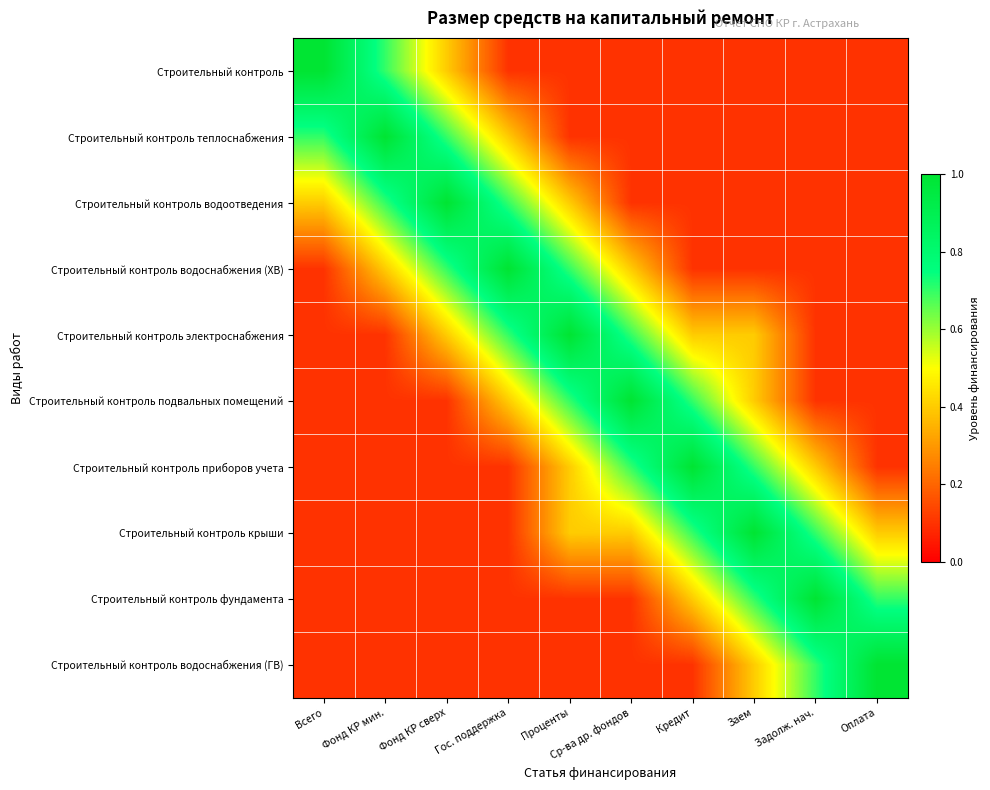

Reading left to right, list all the values displayed in this chart.

Строительный контроль: Всего=1.0	Фонд КР мин.=0.7	Фонд КР сверх=0.4	Гос. поддержка=0.1	Проценты=0.1	Ср-ва др. фондов=0.1	Кредит=0.1	Заем=0.1	Задолж. нач.=0.1	Оплата=0.1
Строительный контроль теплоснабжения: Всего=0.7	Фонд КР мин.=1.0	Фонд КР сверх=0.7	Гос. поддержка=0.4	Проценты=0.1	Ср-ва др. фондов=0.1	Кредит=0.1	Заем=0.1	Задолж. нач.=0.1	Оплата=0.1
Строительный контроль водоотведения: Всего=0.4	Фонд КР мин.=0.7	Фонд КР сверх=1.0	Гос. поддержка=0.7	Проценты=0.4	Ср-ва др. фондов=0.1	Кредит=0.1	Заем=0.1	Задолж. нач.=0.1	Оплата=0.1
Строительный контроль водоснабжения (ХВ): Всего=0.1	Фонд КР мин.=0.4	Фонд КР сверх=0.7	Гос. поддержка=1.0	Проценты=0.7	Ср-ва др. фондов=0.4	Кредит=0.1	Заем=0.1	Задолж. нач.=0.1	Оплата=0.1
Строительный контроль электроснабжения: Всего=0.1	Фонд КР мин.=0.1	Фонд КР сверх=0.4	Гос. поддержка=0.7	Проценты=1.0	Ср-ва др. фондов=0.7	Кредит=0.4	Заем=0.4	Задолж. нач.=0.1	Оплата=0.1
Строительный контроль подвальных помещений: Всего=0.1	Фонд КР мин.=0.1	Фонд КР сверх=0.1	Гос. поддержка=0.4	Проценты=0.7	Ср-ва др. фондов=1.0	Кредит=0.7	Заем=0.4	Задолж. нач.=0.1	Оплата=0.1
Строительный контроль приборов учета: Всего=0.1	Фонд КР мин.=0.1	Фонд КР сверх=0.1	Гос. поддержка=0.1	Проценты=0.4	Ср-ва др. фондов=0.7	Кредит=1.0	Заем=0.7	Задолж. нач.=0.4	Оплата=0.1
Строительный контроль крыши: Всего=0.1	Фонд КР мин.=0.1	Фонд КР сверх=0.1	Гос. поддержка=0.1	Проценты=0.4	Ср-ва др. фондов=0.4	Кредит=0.7	Заем=1.0	Задолж. нач.=0.7	Оплата=0.4
Строительный контроль фундамента: Всего=0.1	Фонд КР мин.=0.1	Фонд КР сверх=0.1	Гос. поддержка=0.1	Проценты=0.1	Ср-ва др. фондов=0.1	Кредит=0.4	Заем=0.7	Задолж. нач.=1.0	Оплата=0.7
Строительный контроль водоснабжения (ГВ): Всего=0.1	Фонд КР мин.=0.1	Фонд КР сверх=0.1	Гос. поддержка=0.1	Проценты=0.1	Ср-ва др. фондов=0.1	Кредит=0.1	Заем=0.4	Задолж. нач.=0.7	Оплата=1.0